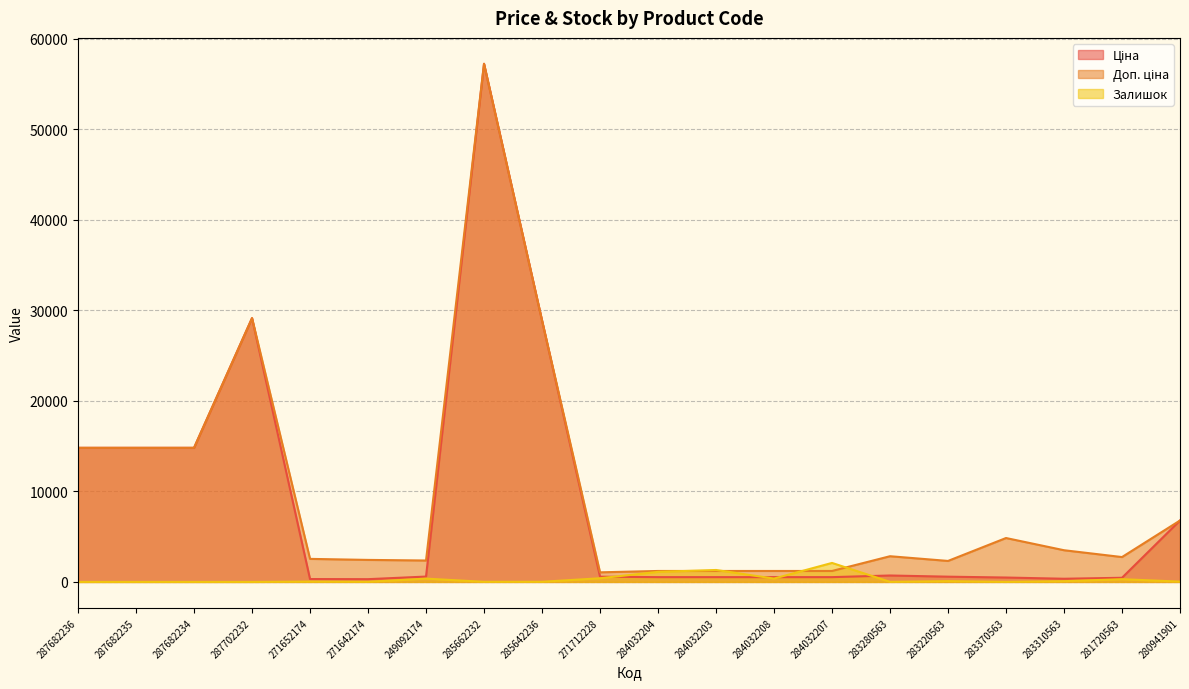

At 287702232, list the series in order from smallest to largest.

Залишок, Ціна, Доп. ціна